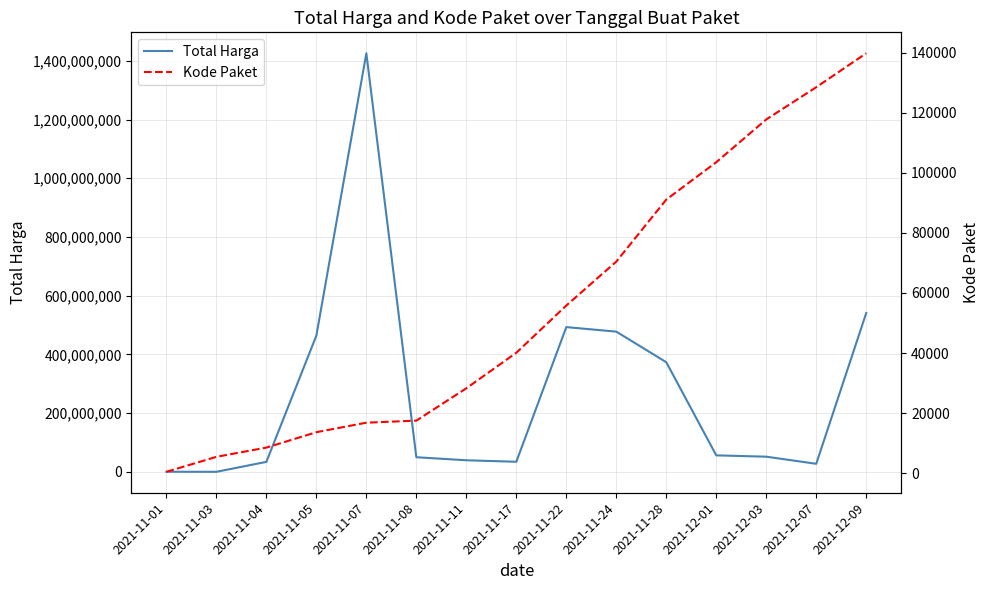

Reading right to left, list all the values displayed in this chart.

Total Harga: 2021-12-09=541071000	2021-12-07=27412000	2021-12-03=51601000	2021-12-01=56152800	2021-11-28=373404000	2021-11-24=477600000	2021-11-22=493000000	2021-11-17=34292000	2021-11-11=39440000	2021-11-08=49730040	2021-11-07=1425867900	2021-11-05=464002100	2021-11-04=34000000	2021-11-03=78000	2021-11-01=333600
Kode Paket: 2021-12-09=139817	2021-12-07=128516	2021-12-03=117783	2021-12-01=103541	2021-11-28=91101	2021-11-24=70453	2021-11-22=55826	2021-11-17=40112	2021-11-11=28271	2021-11-08=17509	2021-11-07=16823	2021-11-05=13652	2021-11-04=8530	2021-11-03=5449	2021-11-01=464